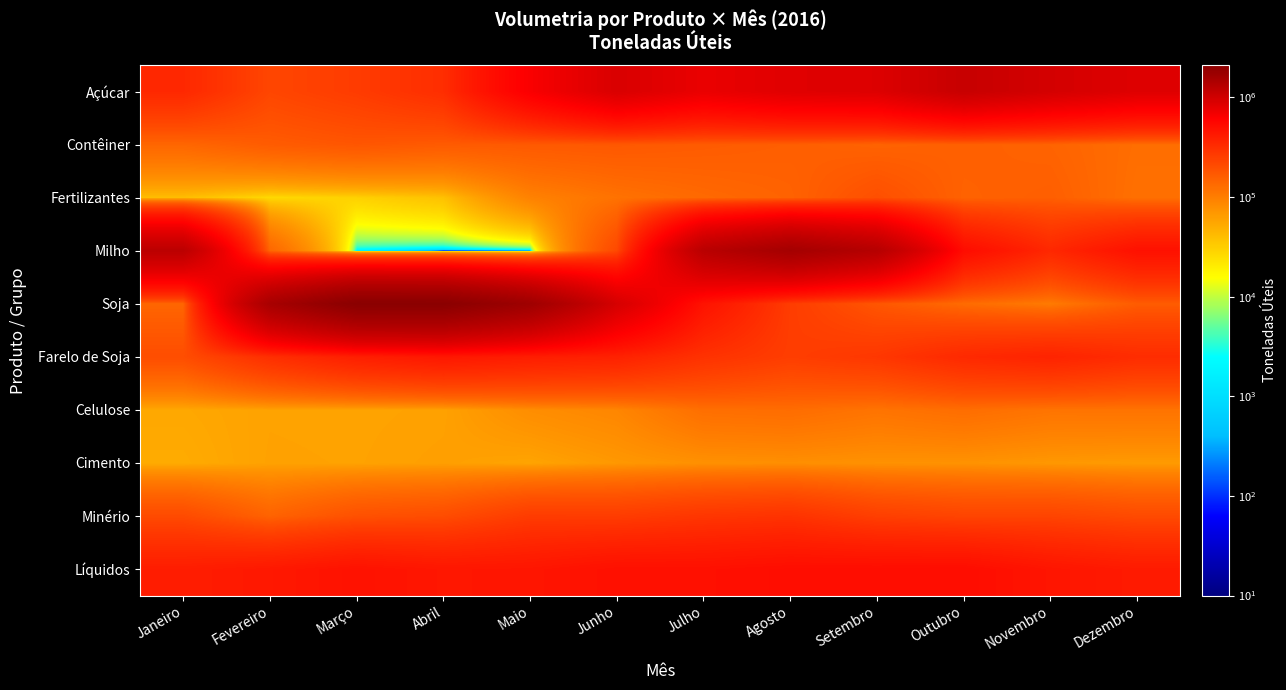

Which category has the lowest value across all series?

Abril